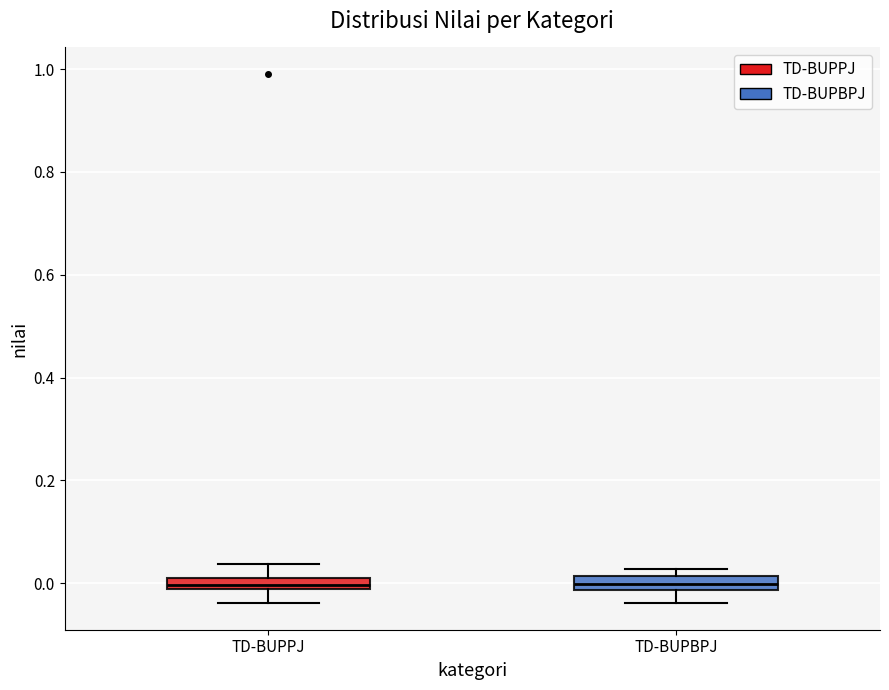

Where does the median line of the box for TD-BUPBPJ sit on the y-axis? The values are not printed on the chart, so give them approximately, as read against the axis.

0.00